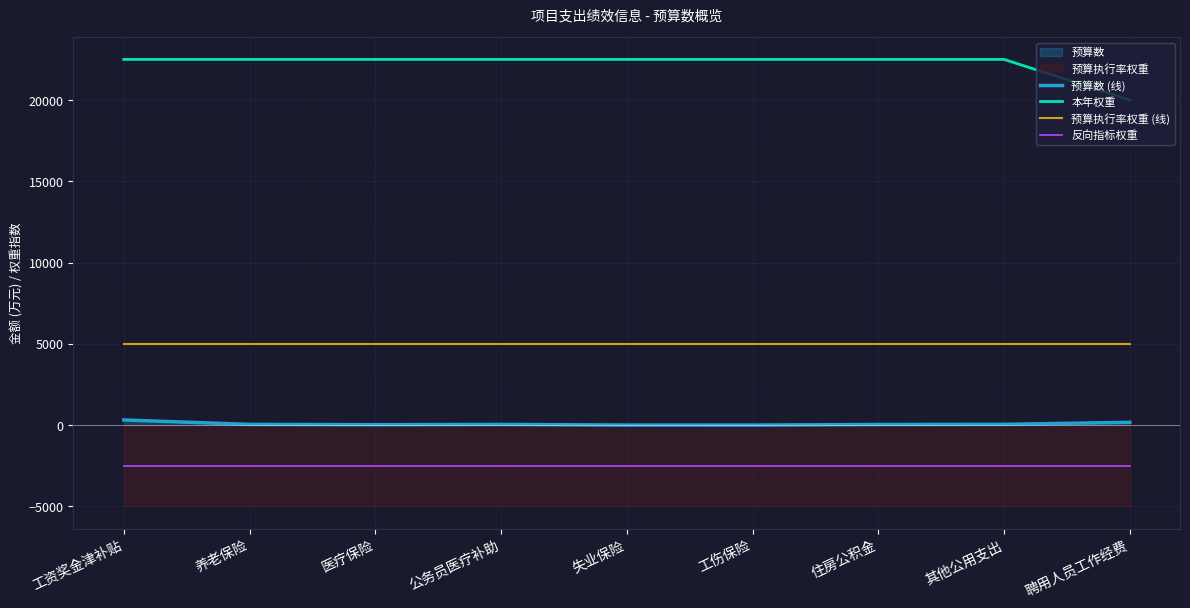

True or false: 预算执行率权重 (线) and 反向指标权重 intersect in this chart.

False